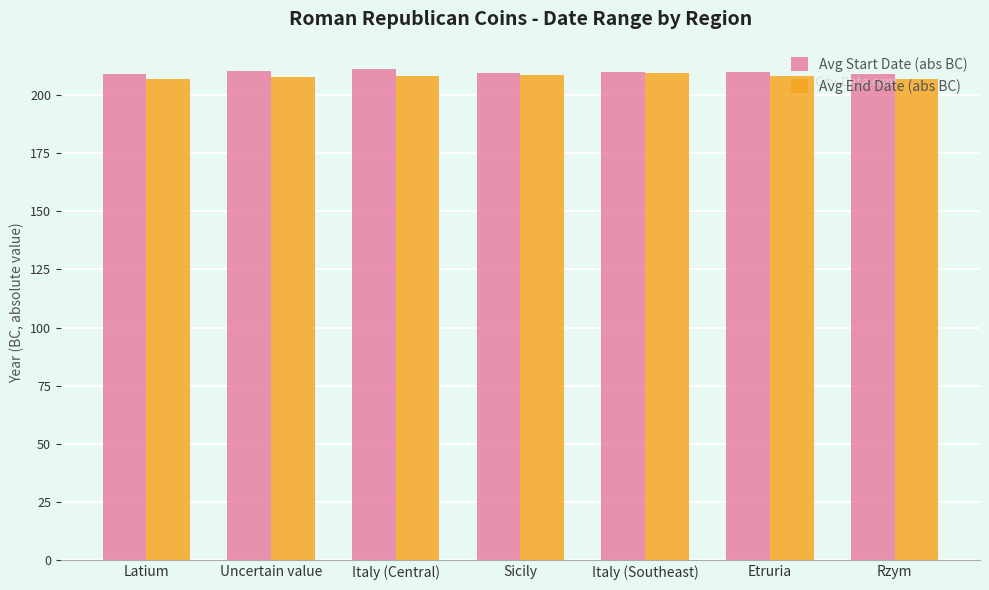

How many categories are shown in the chart?

7